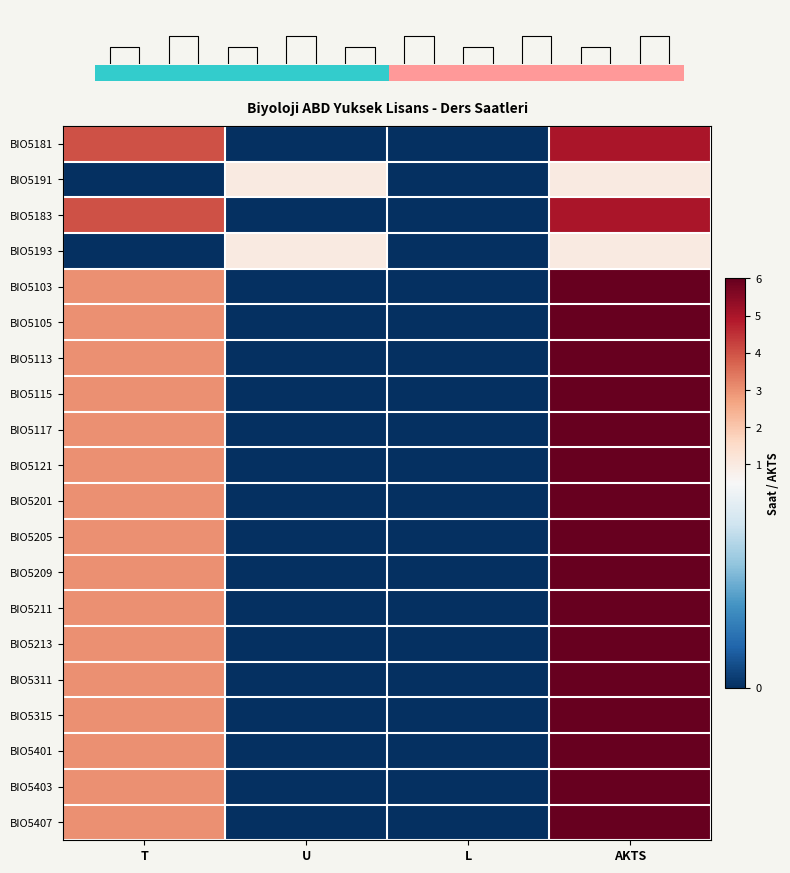

At how many categories does at least one series exceed 5?

1